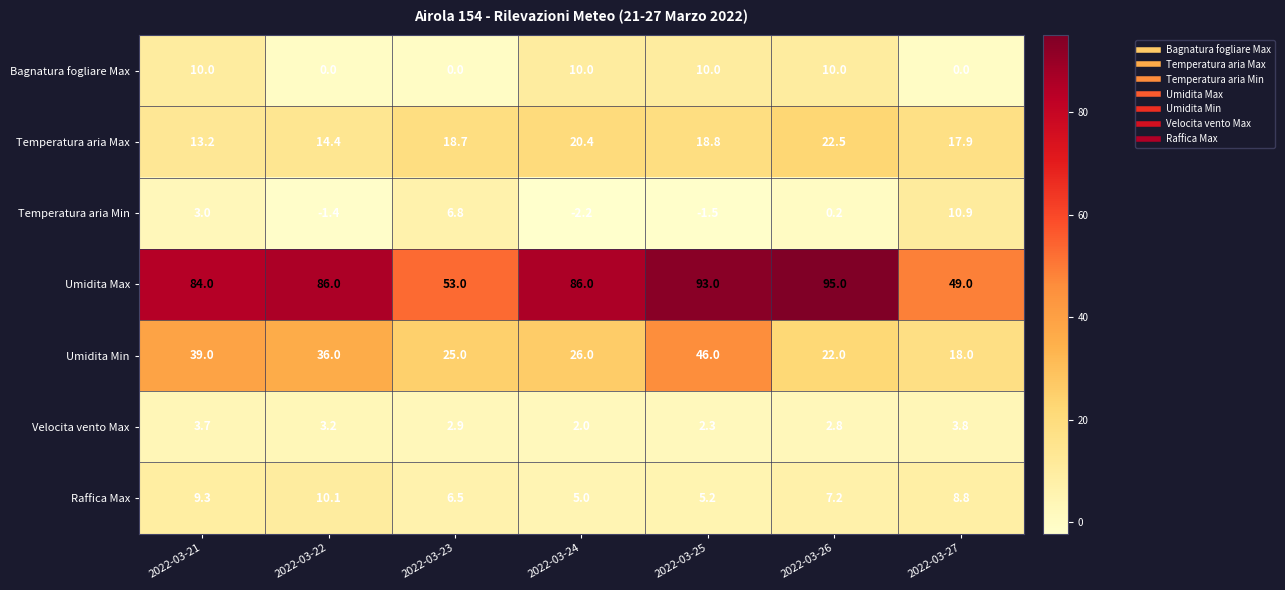

What is the difference between the highest and lowest values at 2022-03-22?

87.4